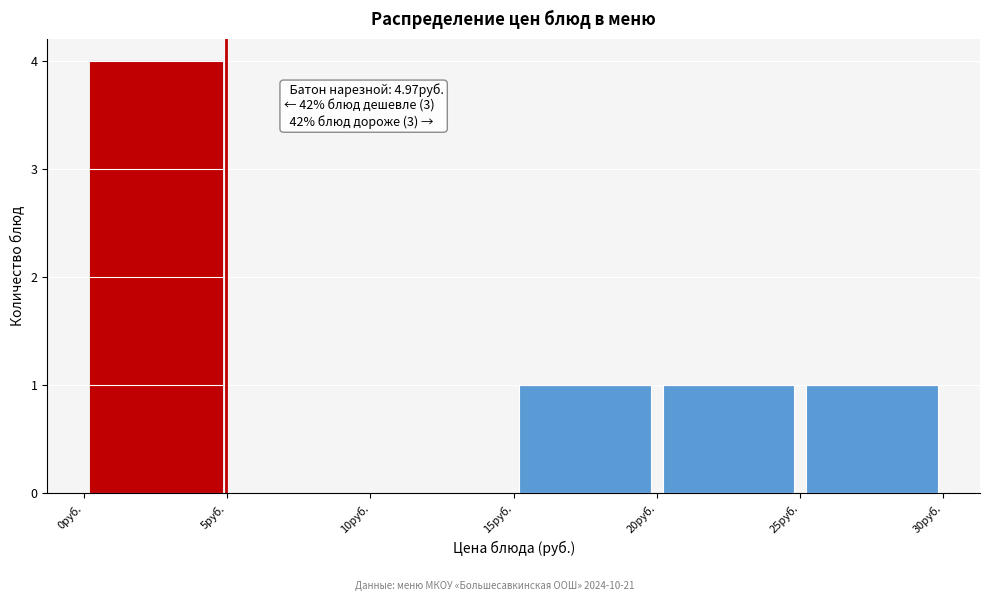

Over which range of the x-axis is the bar tallest?

0 to 5